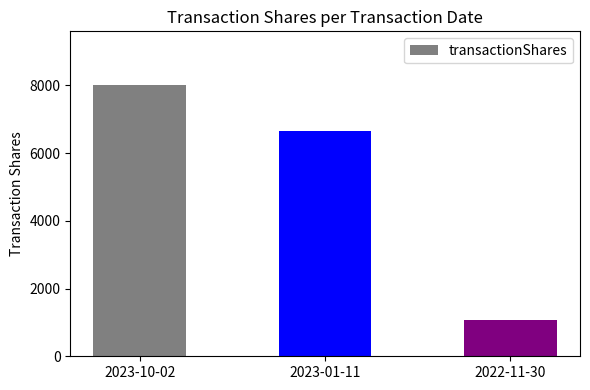

How many values are between 1070 and 8000?

3